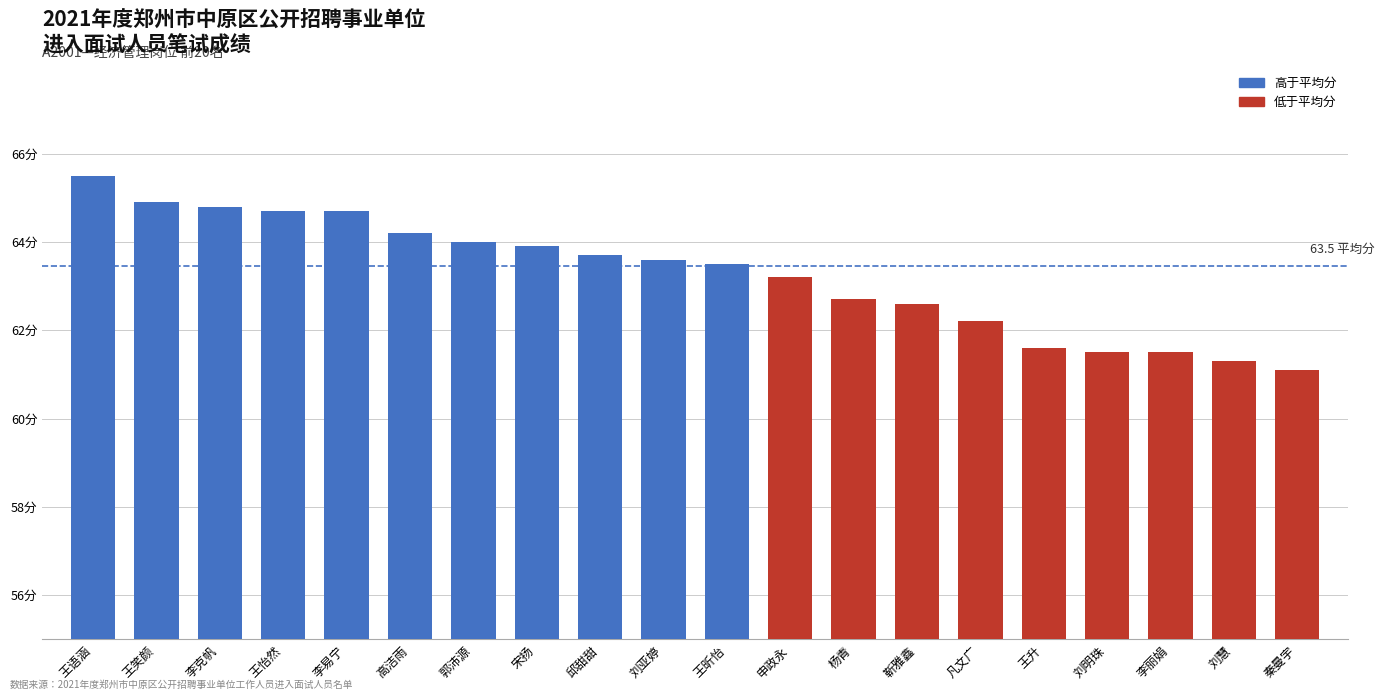

What is the difference between the values at 王怡然 and 杨青?

2.0